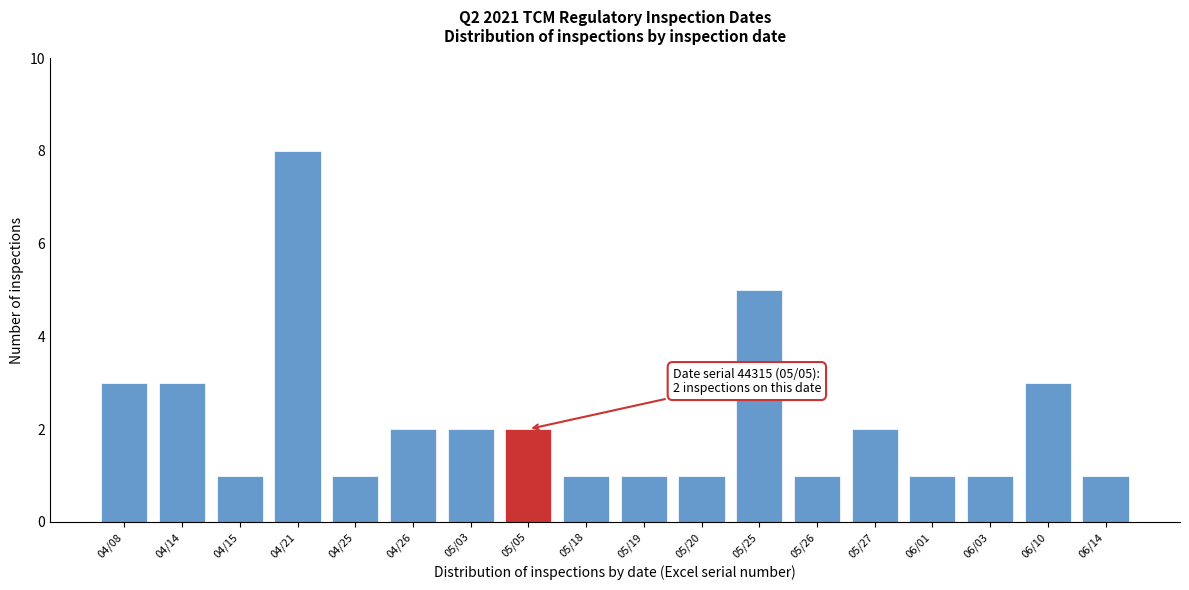

Reading left to right, list all the values displayed in this chart.

3	3	1	8	1	2	2	2	1	1	1	5	1	2	1	1	3	1